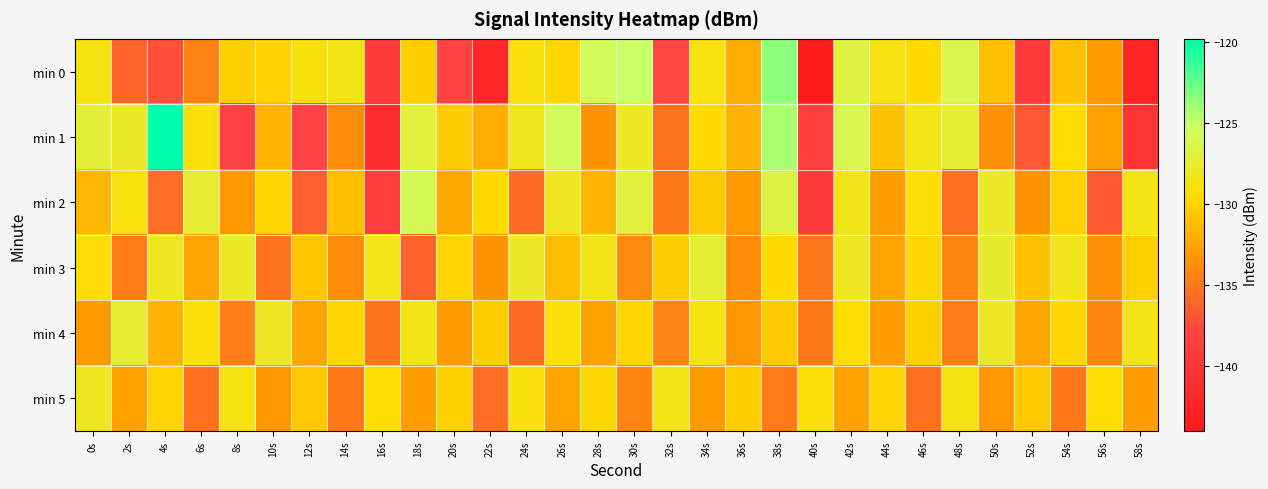

What is the difference between the highest and lowest values at 0s?

5.9